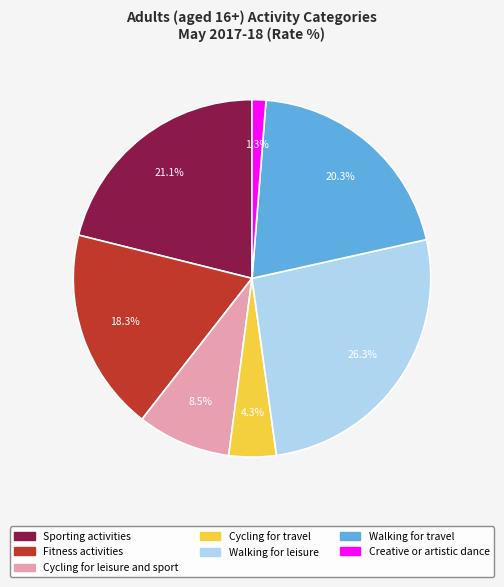

To the nearest percent, what is the combined percentage of Cycling for travel and Creative or artistic dance?

6%